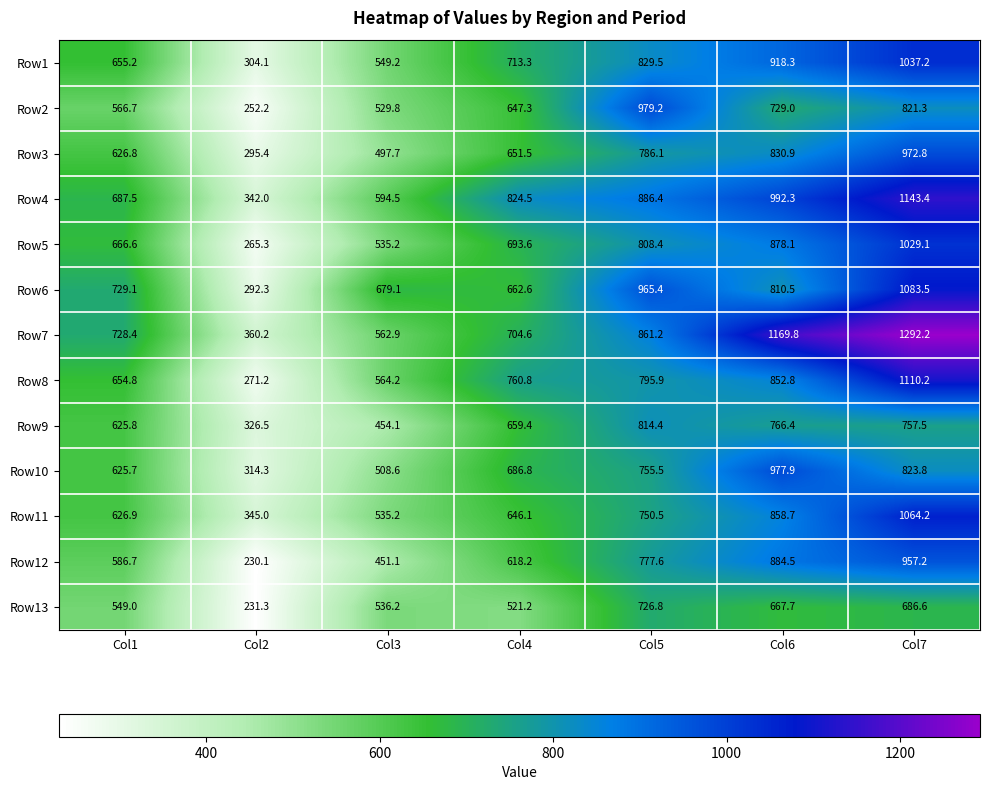

Count the number of categories in the chart.

7